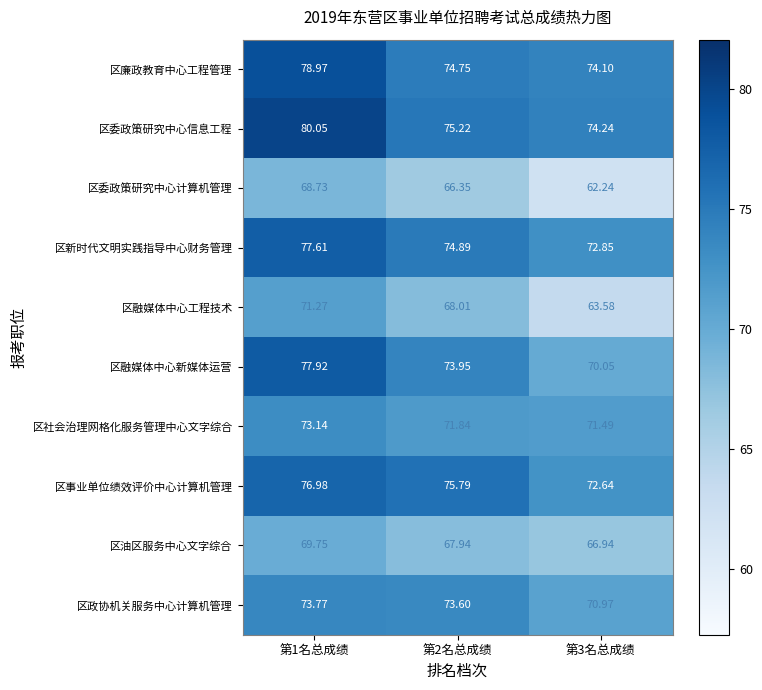

At 第3名总成绩, list the series in order from smallest to largest.

区委政策研究中心计算机管理, 区融媒体中心工程技术, 区油区服务中心文字综合, 区融媒体中心新媒体运营, 区政协机关服务中心计算机管理, 区社会治理网格化服务管理中心文字综合, 区事业单位绩效评价中心计算机管理, 区新时代文明实践指导中心财务管理, 区廉政教育中心工程管理, 区委政策研究中心信息工程